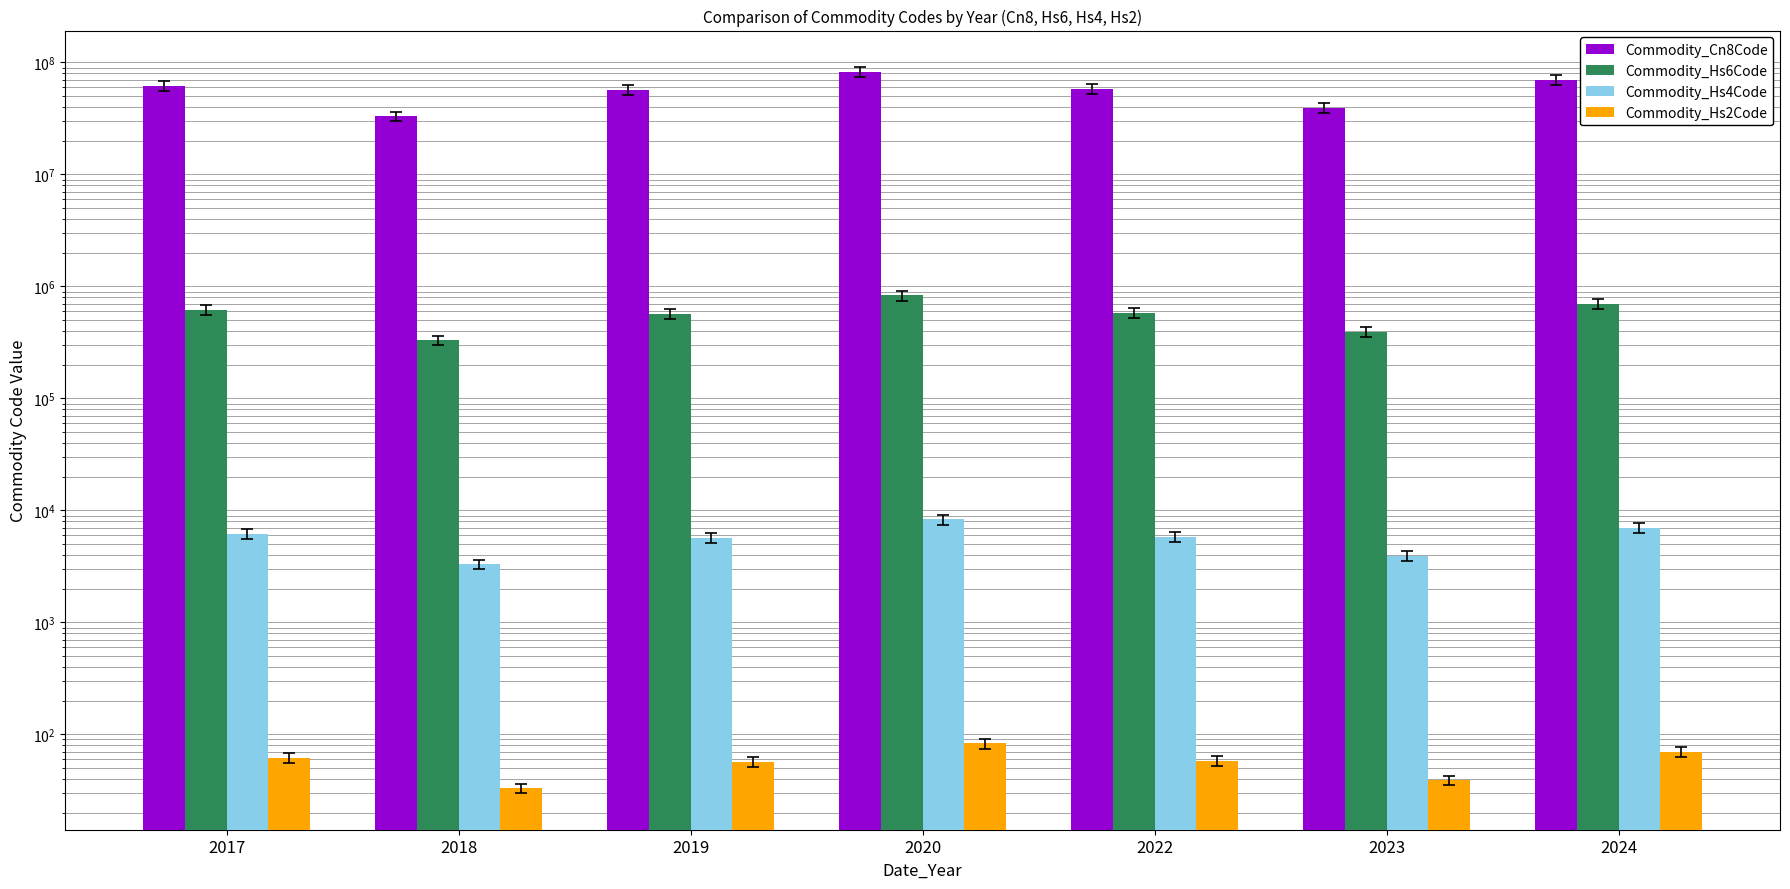

At how many categories does at least one series exceed 433974?

7